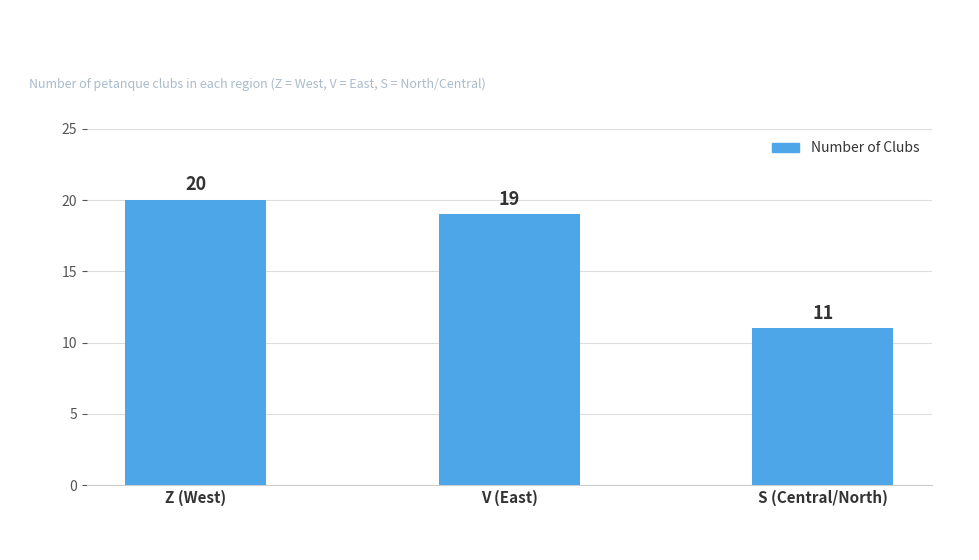

Reading right to left, transcribe all the data shown in this chart.

11	19	20